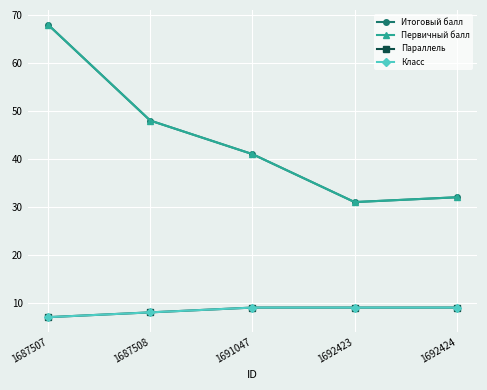

Is this an area chart (filled region under the line)?

No